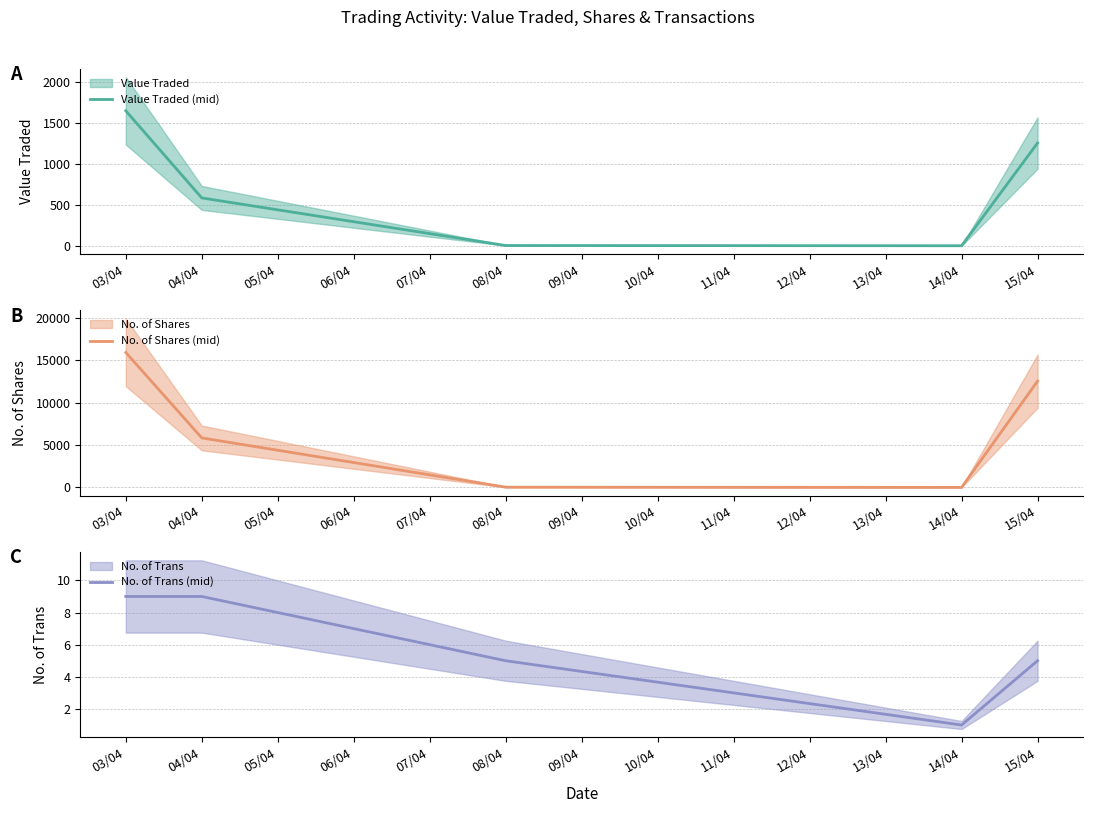

What is the average value of the No. of Shares (mid) series?

6881